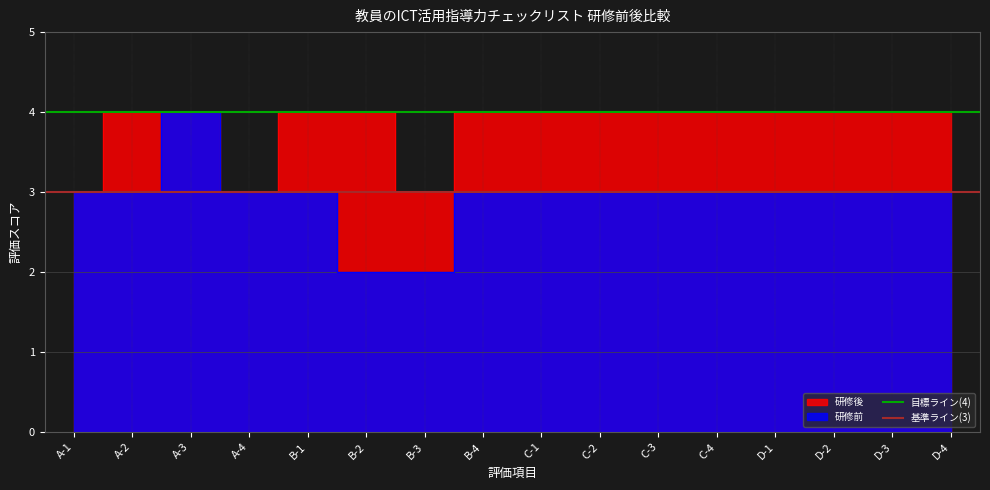

What is the sum of the 目標ライン(4) values at A-2 and A-1?

8